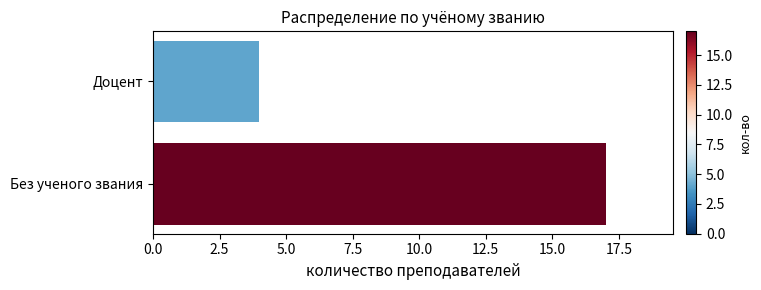

How many bars are there in total?

2